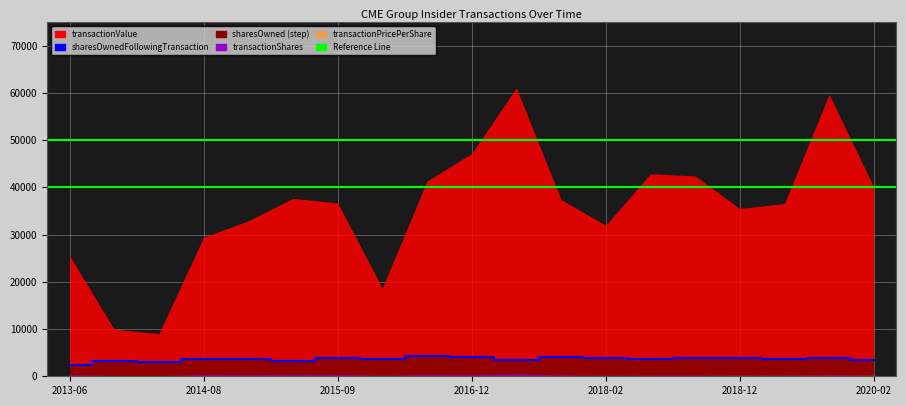

What is the label of the 9th point from the left?

2016-08-15